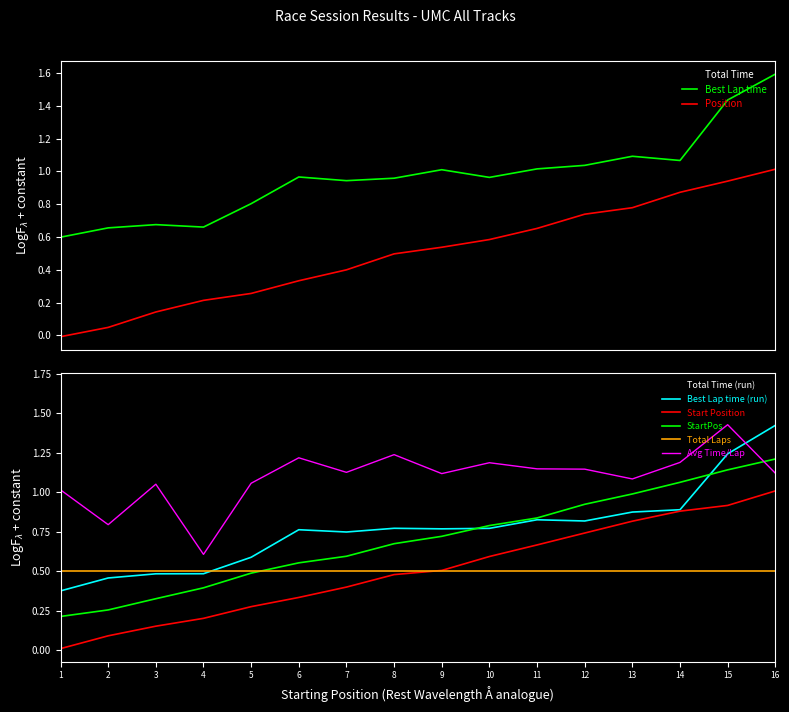

Is this an area chart (filled region under the line)?

No